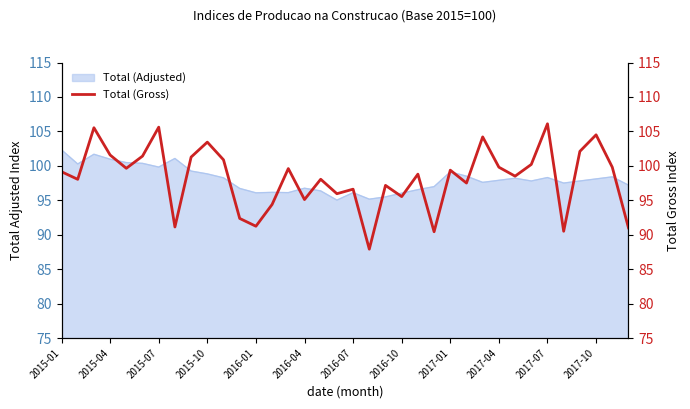

Count the number of categories in the chart.

36